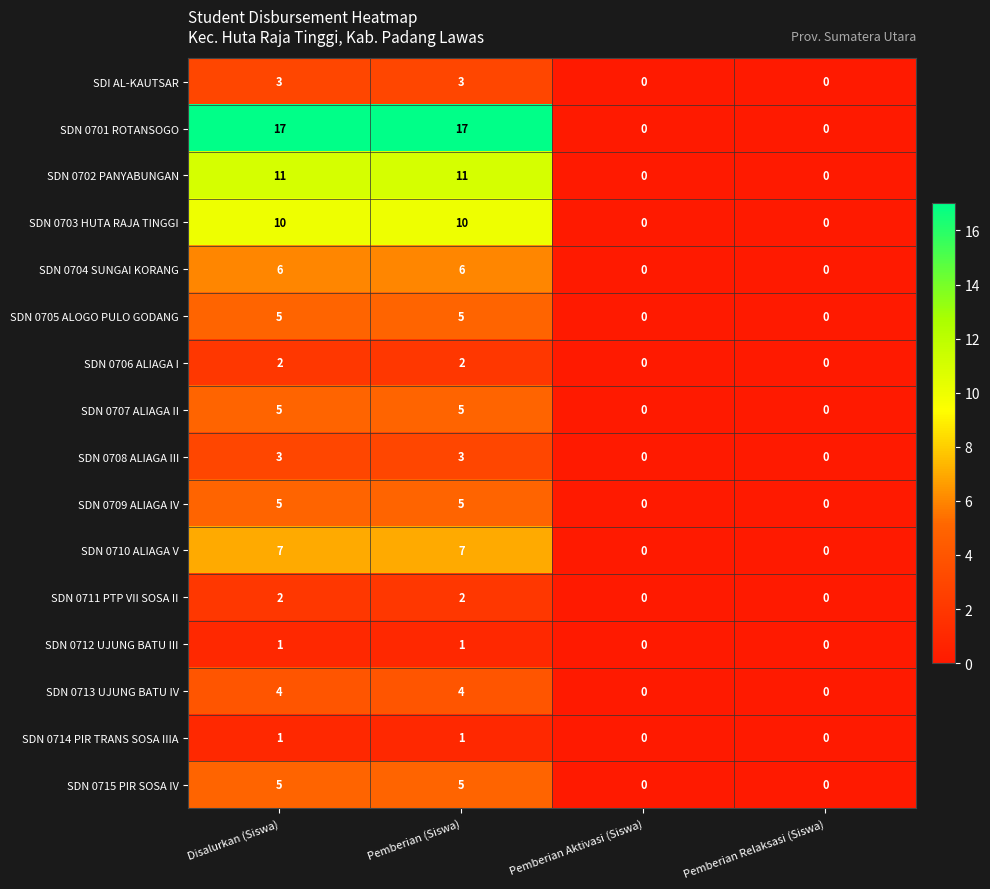

What is the maximum value shown in the chart?

17